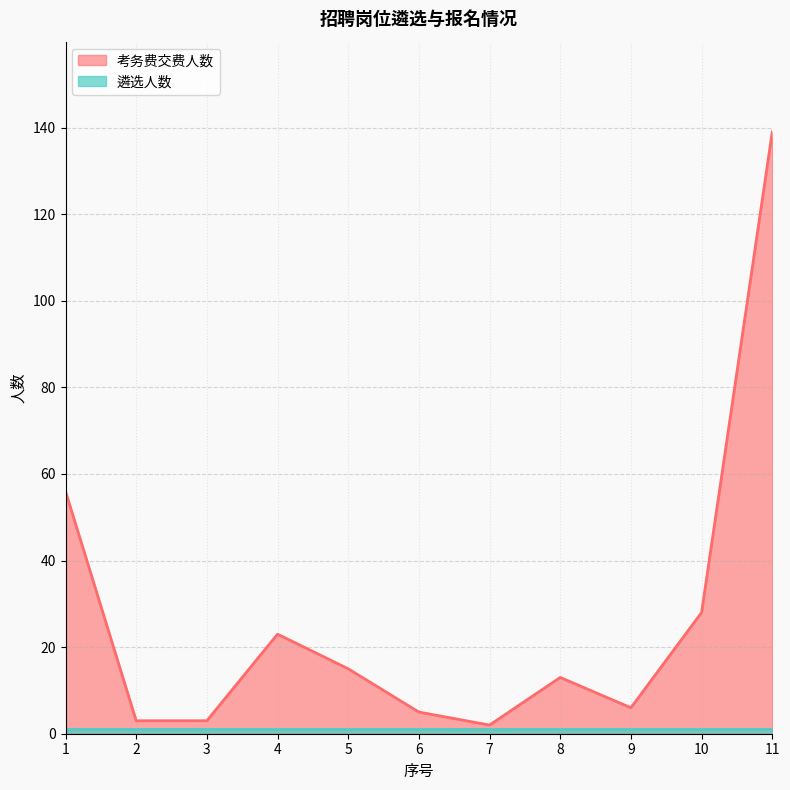

What is the sum of all values?

293